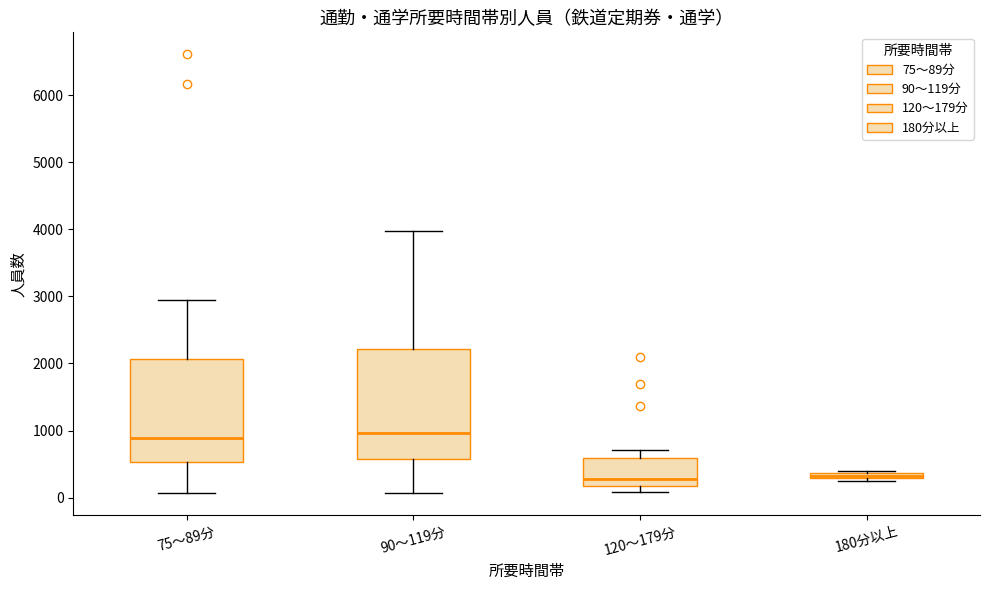

Where does the upper whisker of the box for 75～89分 end on the y-axis? The values are not printed on the chart, so give them approximately, as read against the axis.

2900